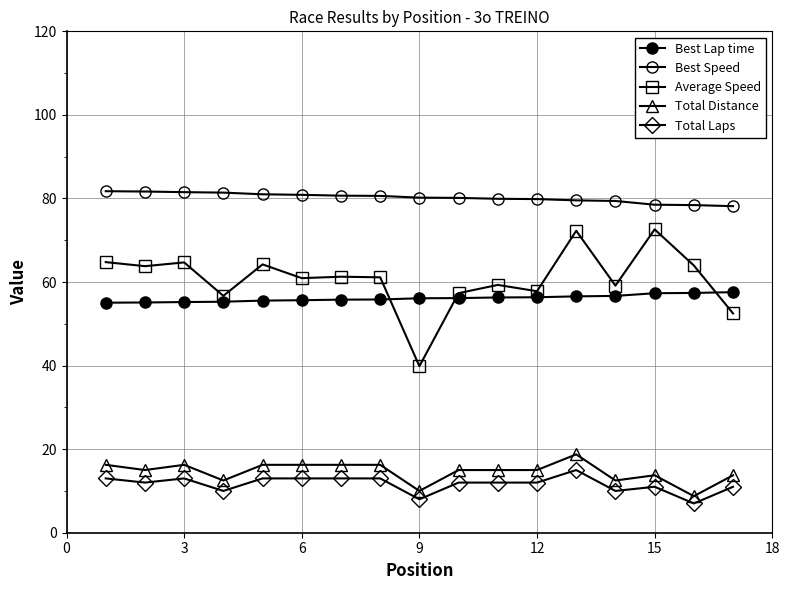

Does the chart have visible grid lines?

Yes